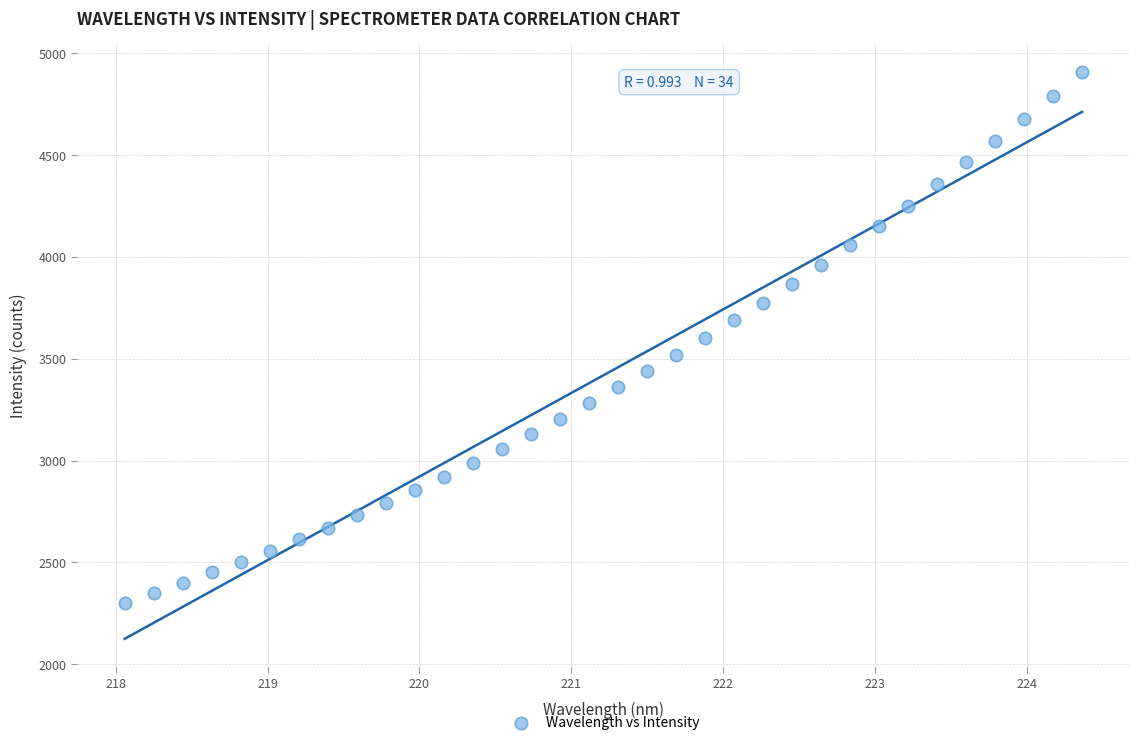

What is the range of Y values (max minus min)?

2605.6